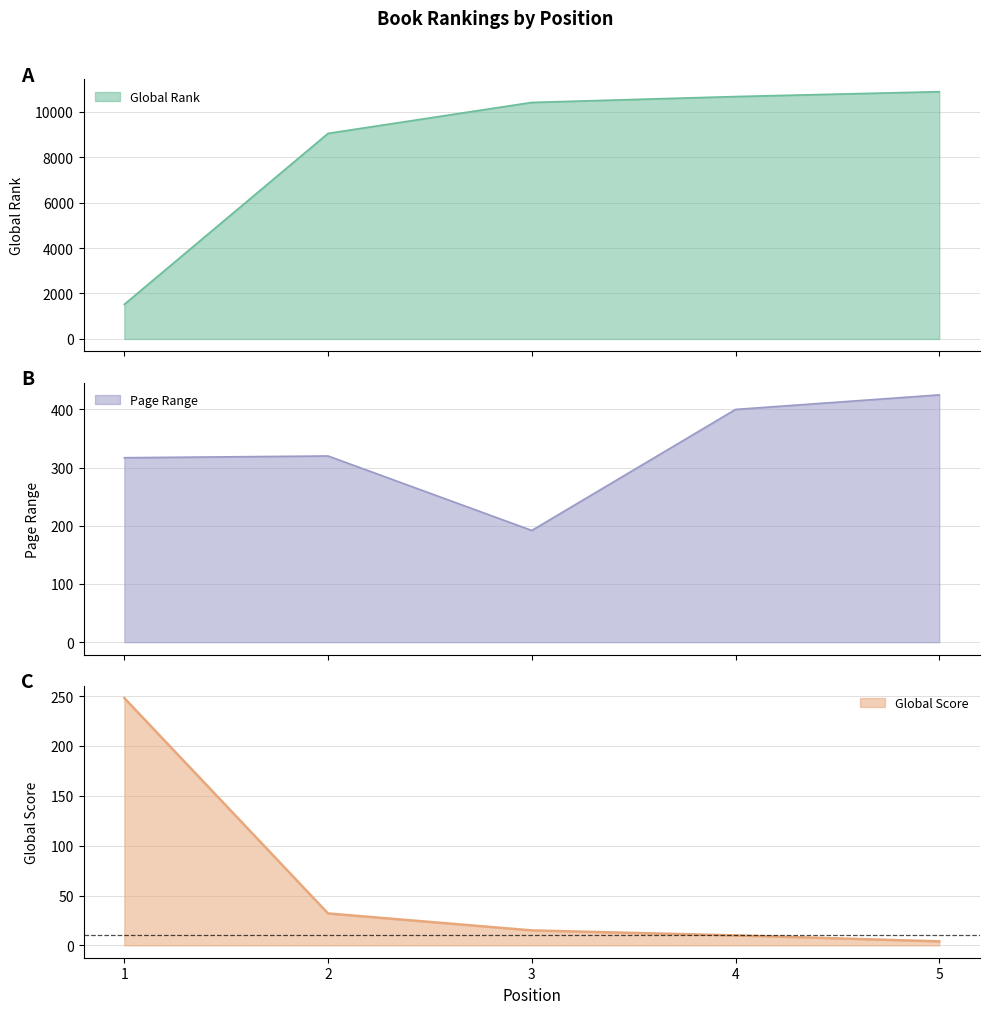

What is the difference between the highest and lowest values at 3?

10387